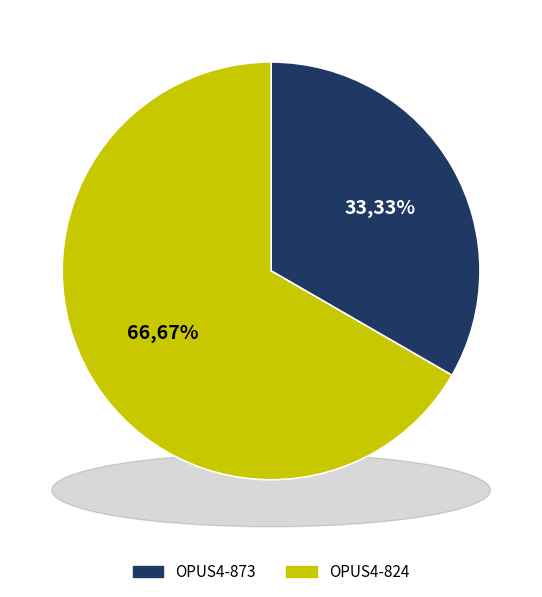

What percentage is the OPUS4-873 slice, to the nearest percent?

33%